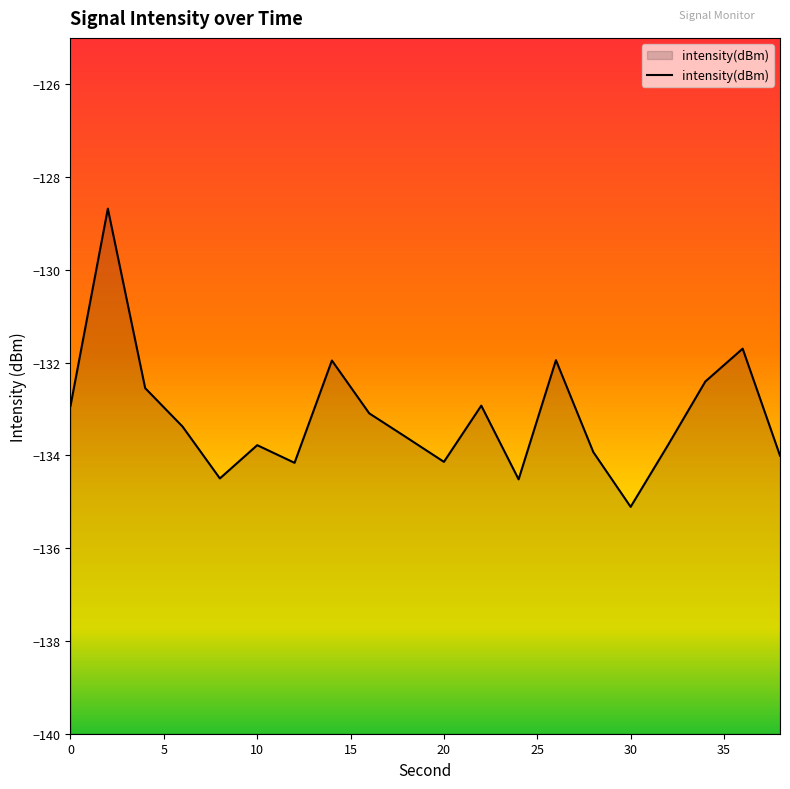

The chart shows a value of -133.6 at 18. True or false?

True